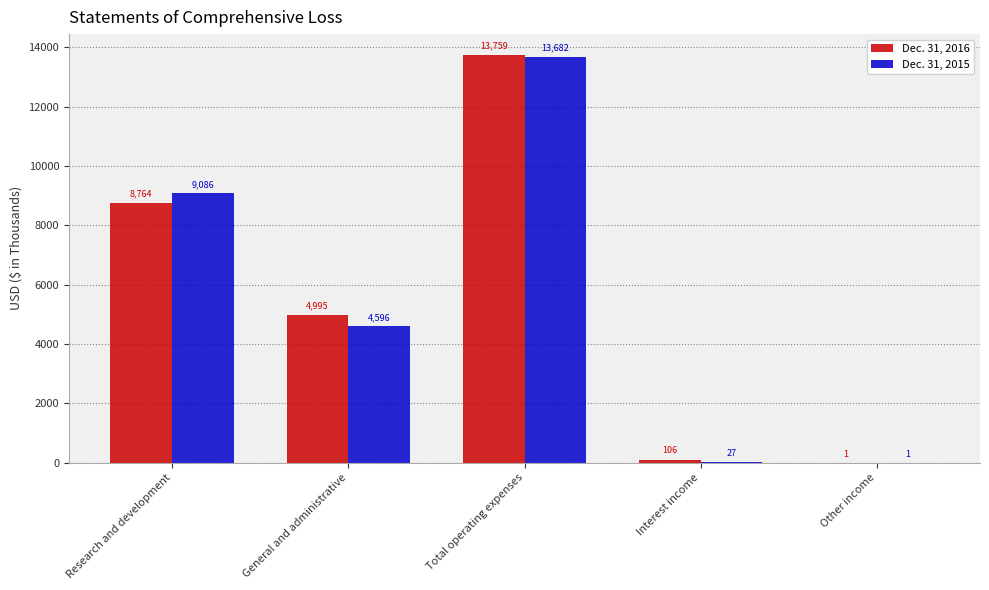

At which category is the sum across all series the highest?

Total operating expenses